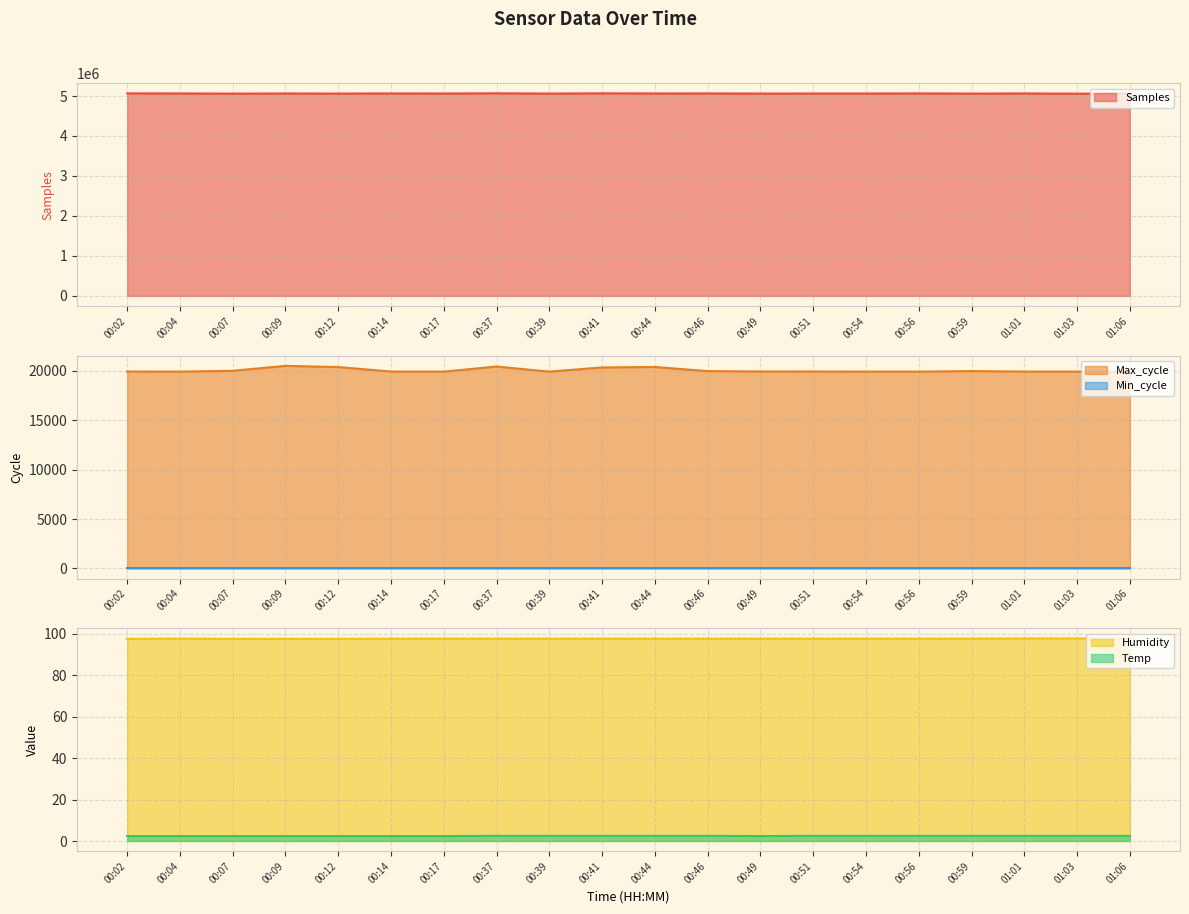

What is the value of the Humidity point at the 6th from the left?

97.7